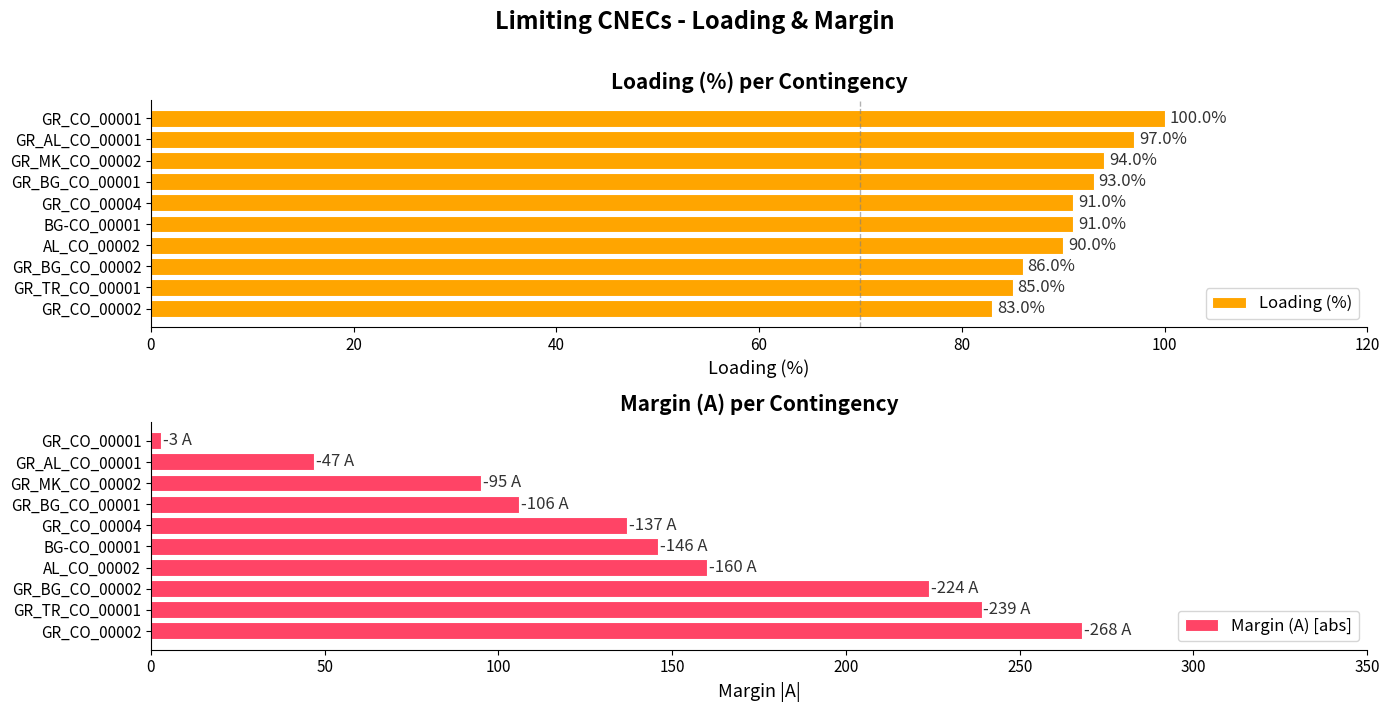

What are all the series names shown in the legend?

Loading (%), Margin (A) [abs]